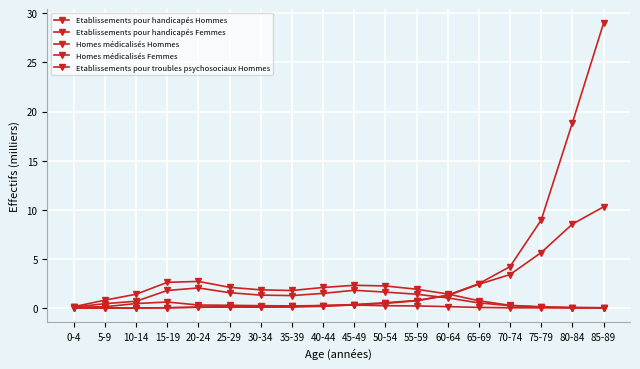

How many series are shown in this chart?

5